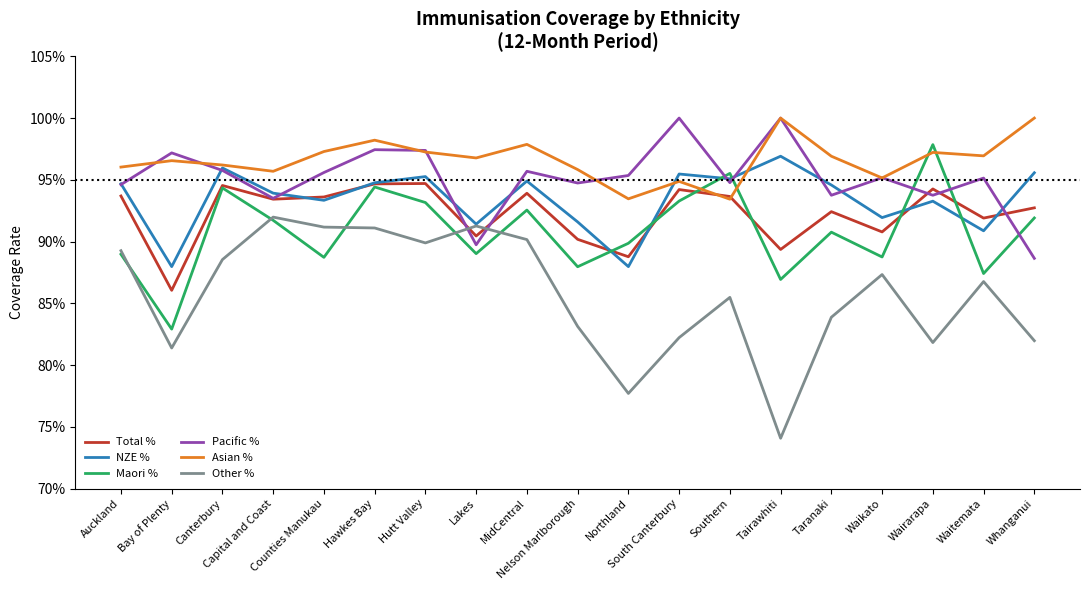

Reading left to right, list all the values displayed in this chart.

Total %: Auckland=0.9	Bay of Plenty=0.9	Canterbury=0.9	Capital and Coast=0.9	Counties Manukau=0.9	Hawkes Bay=0.9	Hutt Valley=0.9	Lakes=0.9	MidCentral=0.9	Nelson Marlborough=0.9	Northland=0.9	South Canterbury=0.9	Southern=0.9	Tairawhiti=0.9	Taranaki=0.9	Waikato=0.9	Wairarapa=0.9	Waitemata=0.9	Whanganui=0.9
NZE %: Auckland=0.9	Bay of Plenty=0.9	Canterbury=1.0	Capital and Coast=0.9	Counties Manukau=0.9	Hawkes Bay=0.9	Hutt Valley=1.0	Lakes=0.9	MidCentral=0.9	Nelson Marlborough=0.9	Northland=0.9	South Canterbury=1.0	Southern=1.0	Tairawhiti=1.0	Taranaki=0.9	Waikato=0.9	Wairarapa=0.9	Waitemata=0.9	Whanganui=1.0
Maori %: Auckland=0.9	Bay of Plenty=0.8	Canterbury=0.9	Capital and Coast=0.9	Counties Manukau=0.9	Hawkes Bay=0.9	Hutt Valley=0.9	Lakes=0.9	MidCentral=0.9	Nelson Marlborough=0.9	Northland=0.9	South Canterbury=0.9	Southern=1.0	Tairawhiti=0.9	Taranaki=0.9	Waikato=0.9	Wairarapa=1.0	Waitemata=0.9	Whanganui=0.9
Pacific %: Auckland=0.9	Bay of Plenty=1.0	Canterbury=1.0	Capital and Coast=0.9	Counties Manukau=1.0	Hawkes Bay=1.0	Hutt Valley=1.0	Lakes=0.9	MidCentral=1.0	Nelson Marlborough=0.9	Northland=1.0	South Canterbury=1.0	Southern=0.9	Tairawhiti=1.0	Taranaki=0.9	Waikato=1.0	Wairarapa=0.9	Waitemata=1.0	Whanganui=0.9
Asian %: Auckland=1.0	Bay of Plenty=1.0	Canterbury=1.0	Capital and Coast=1.0	Counties Manukau=1.0	Hawkes Bay=1.0	Hutt Valley=1.0	Lakes=1.0	MidCentral=1.0	Nelson Marlborough=1.0	Northland=0.9	South Canterbury=0.9	Southern=0.9	Tairawhiti=1.0	Taranaki=1.0	Waikato=1.0	Wairarapa=1.0	Waitemata=1.0	Whanganui=1.0
Other %: Auckland=0.9	Bay of Plenty=0.8	Canterbury=0.9	Capital and Coast=0.9	Counties Manukau=0.9	Hawkes Bay=0.9	Hutt Valley=0.9	Lakes=0.9	MidCentral=0.9	Nelson Marlborough=0.8	Northland=0.8	South Canterbury=0.8	Southern=0.9	Tairawhiti=0.7	Taranaki=0.8	Waikato=0.9	Wairarapa=0.8	Waitemata=0.9	Whanganui=0.8